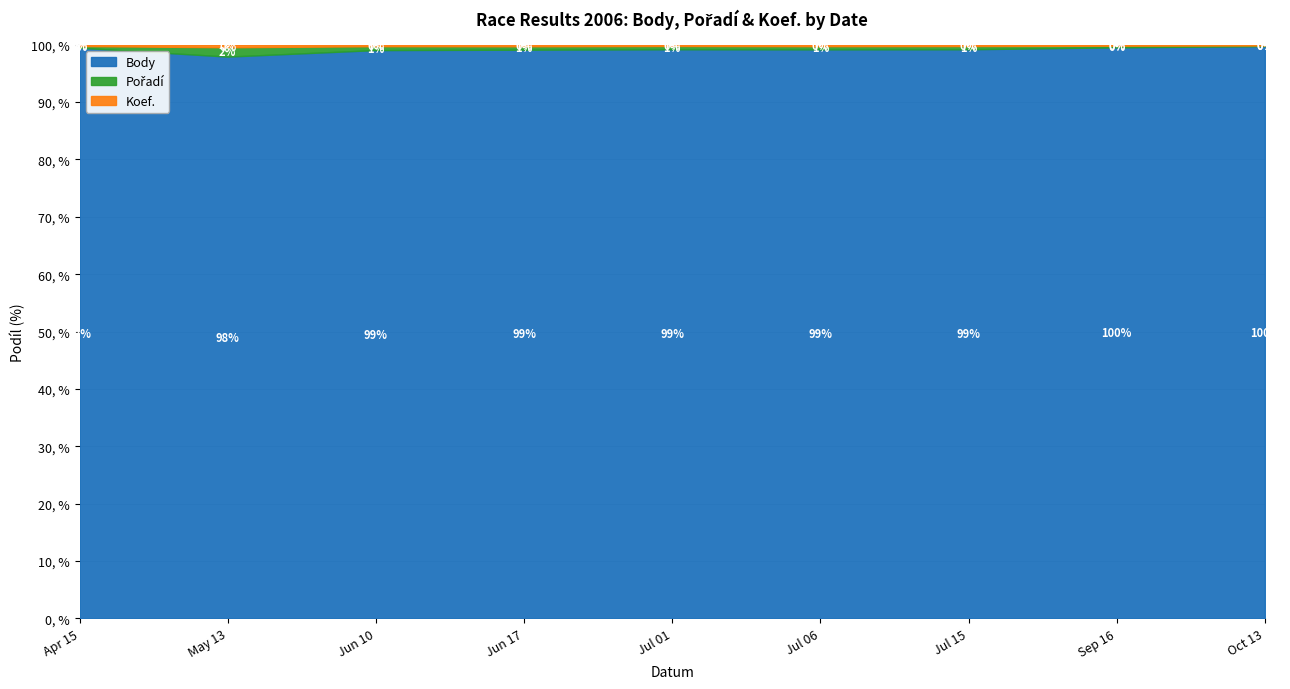

Which series changed the most between 2006-06-10 and 2006-07-01?

Body